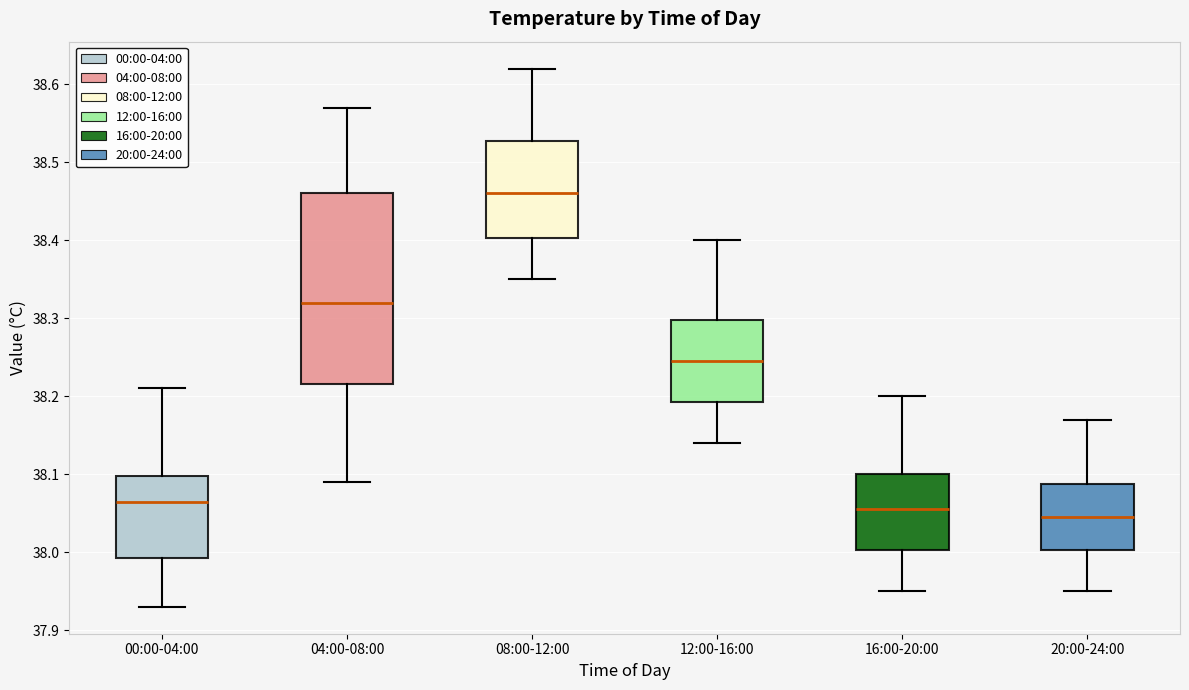

Which box is the tallest, from its lower edge to its upper edge?

04:00-08:00